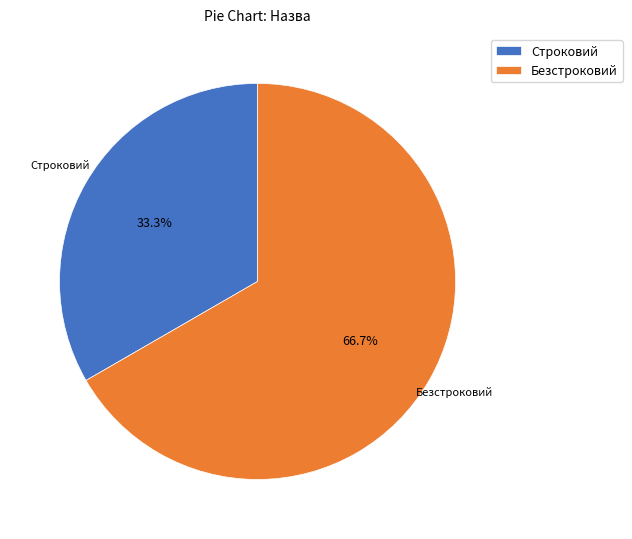

To the nearest percent, what is the difference between the Строковий and Безстроковий slice percentages?

33%